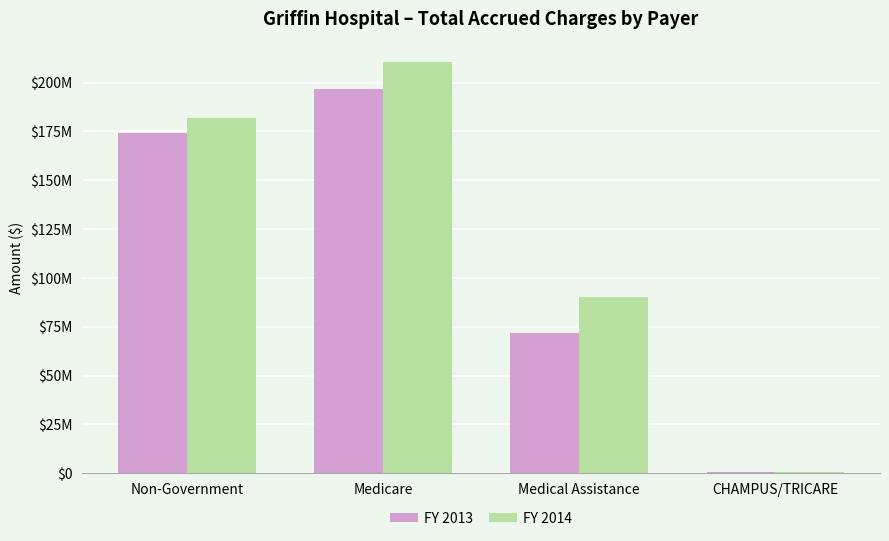

The FY 2013 series shows 196646994 at Medicare. True or false?

True